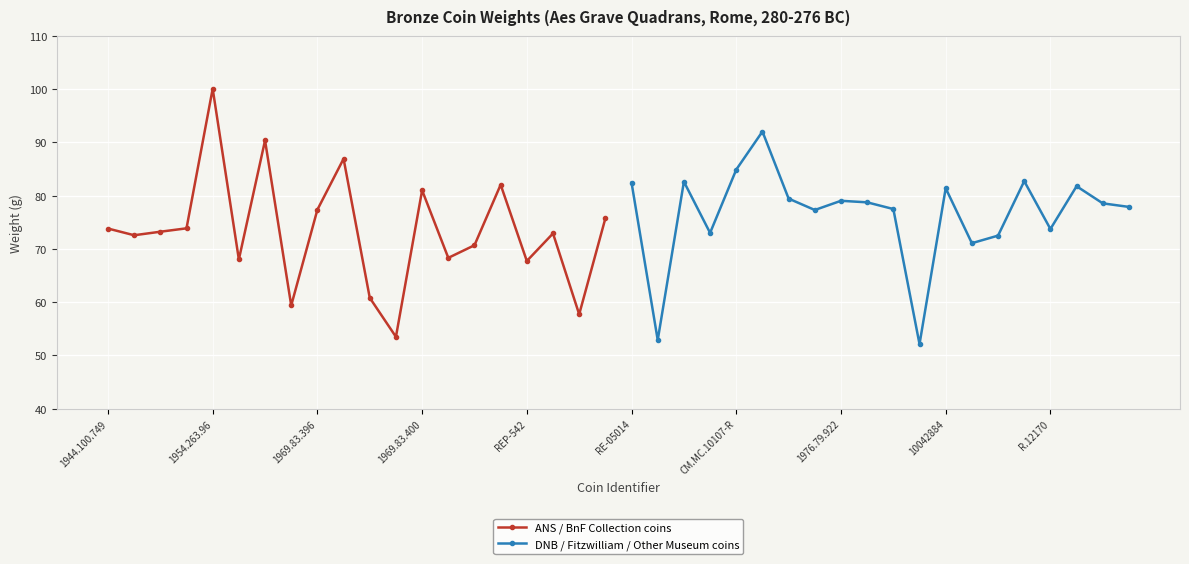

What is the maximum value for ANS / BnF Collection coins?

100.1